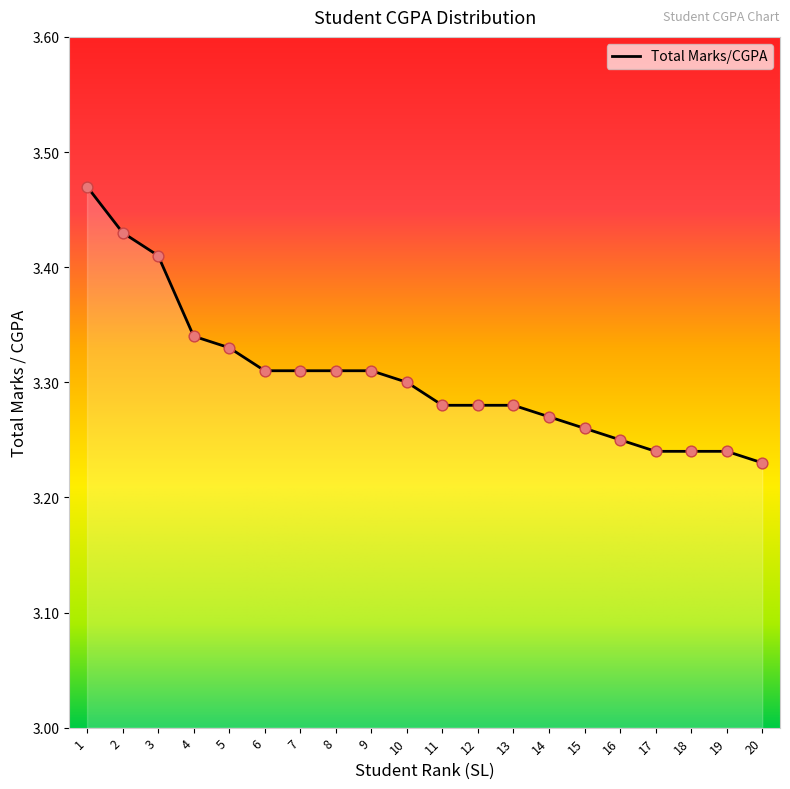

What is the ratio of the value at 15 to the value at 11?

1.0